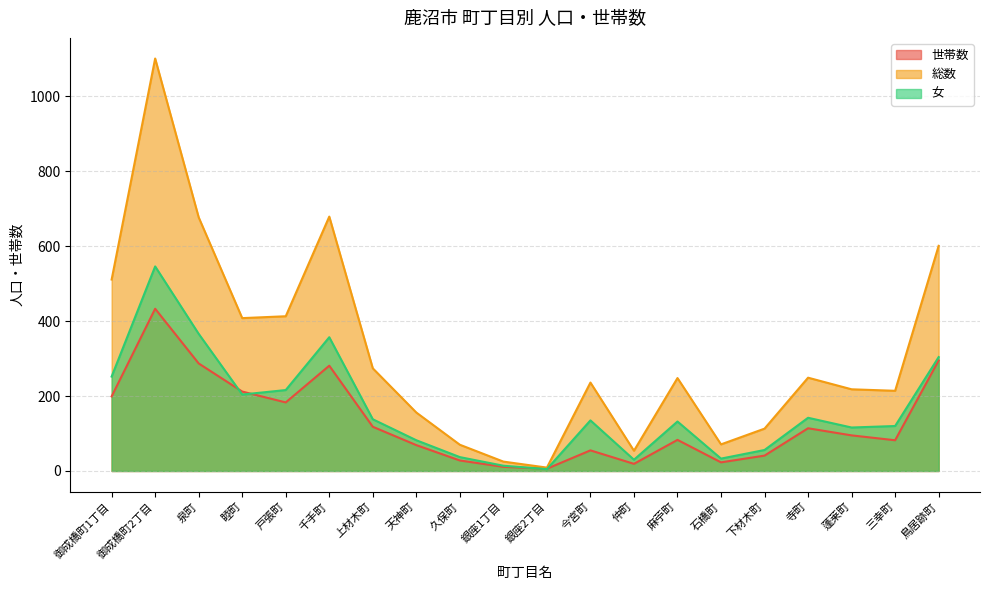

Reading left to right, extract all data points from this chart.

世帯数: 199	433	287	212	183	281	118	69	28	11	6	55	19	83	23	41	114	95	82	295
総数: 511	1101	677	408	413	679	274	156	70	25	9	236	54	248	71	113	249	218	214	601
女: 252	546	366	204	216	357	138	82	37	14	5	135	30	132	33	56	142	116	120	304